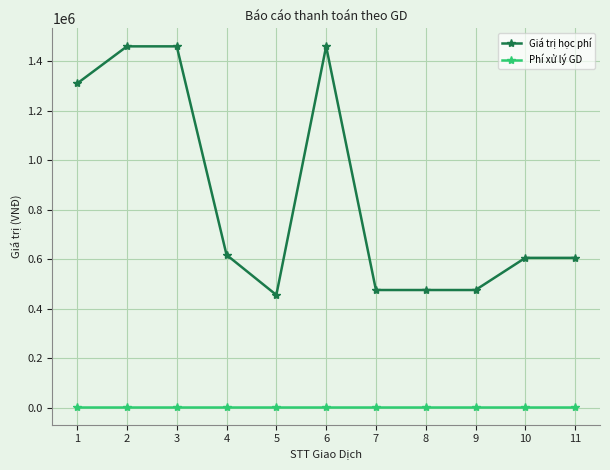

How many distinct data groups are displayed?

2